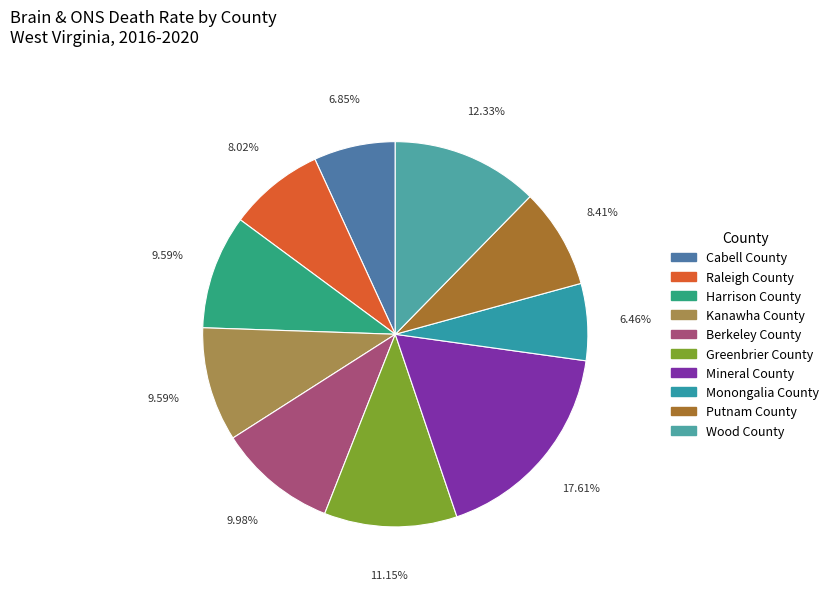

To the nearest percent, what portion does Monongalia County represent?

6%